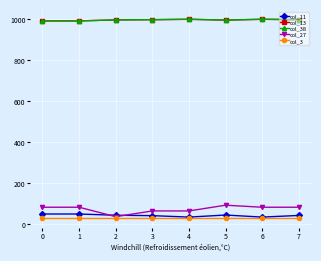

What is the maximum value shown in the chart?

999